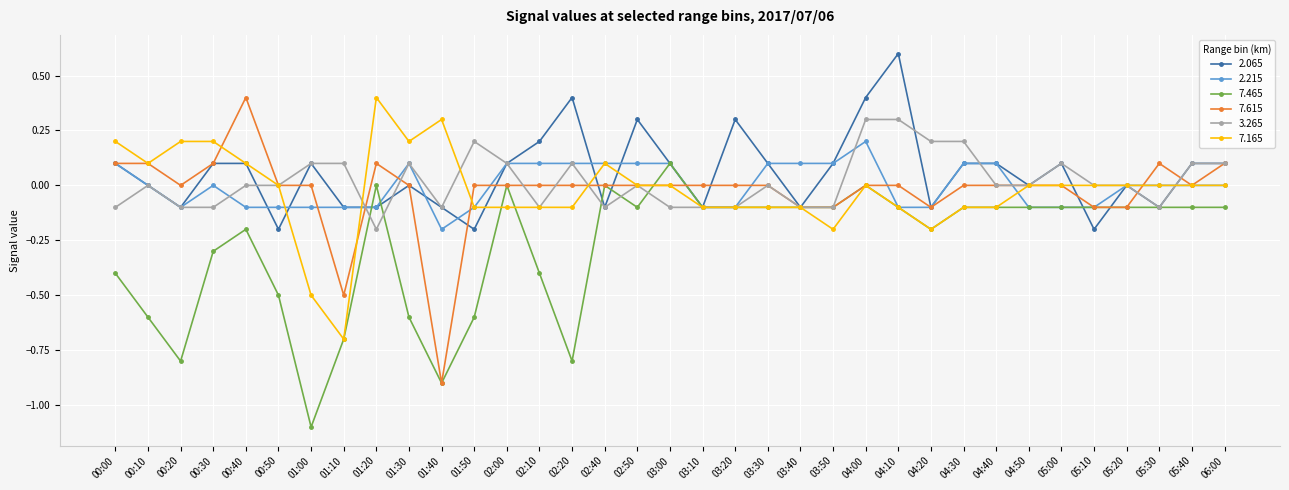

How many series are shown in this chart?

6